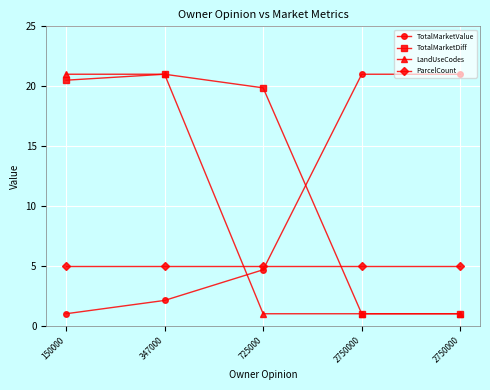

Count the number of data series in this chart.

4